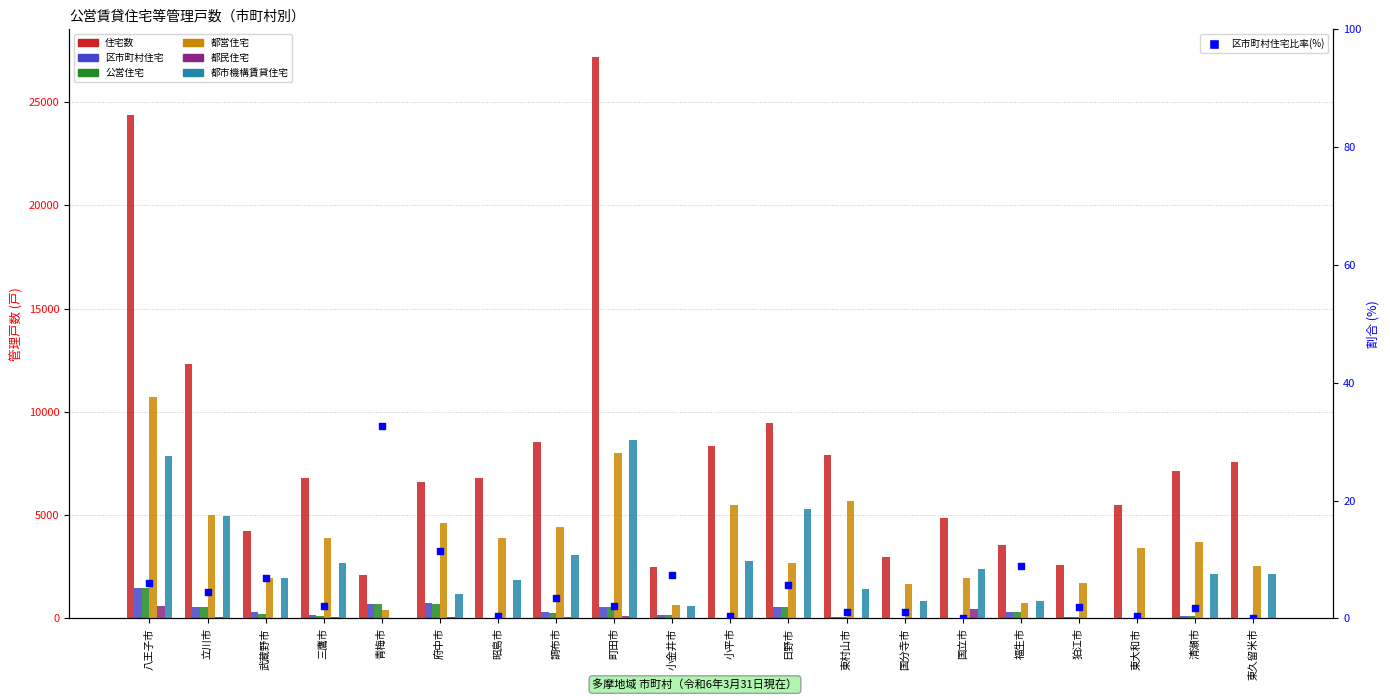

Is the value of 都営住宅 at 三鷹市 greater than the value of 区市町村住宅 at 青梅市?

Yes